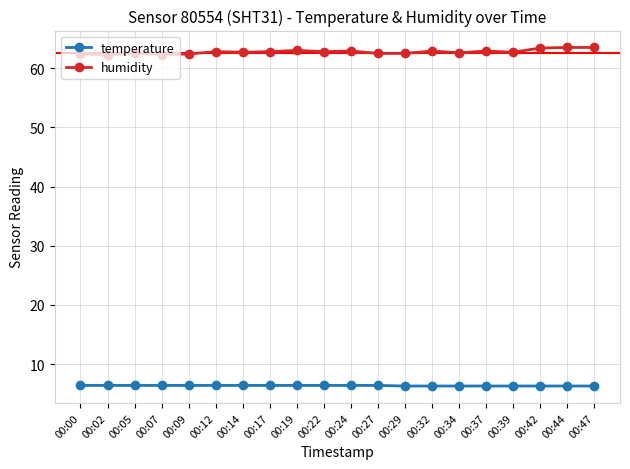

Which series has the largest range (max minus min)?

humidity